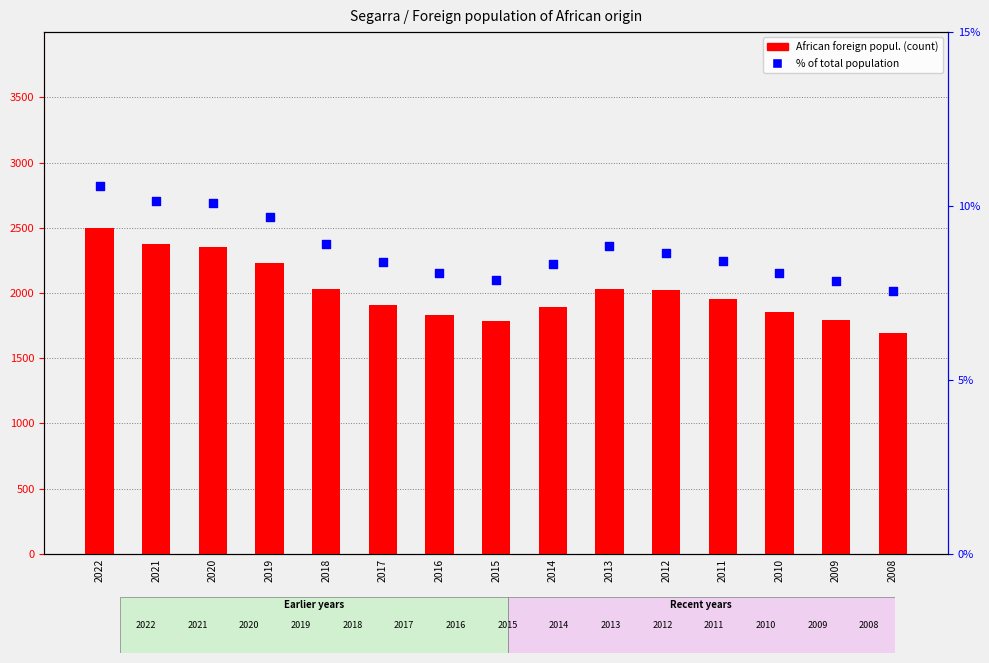

What are all the series names shown in the legend?

African foreign popul., % of total popul.